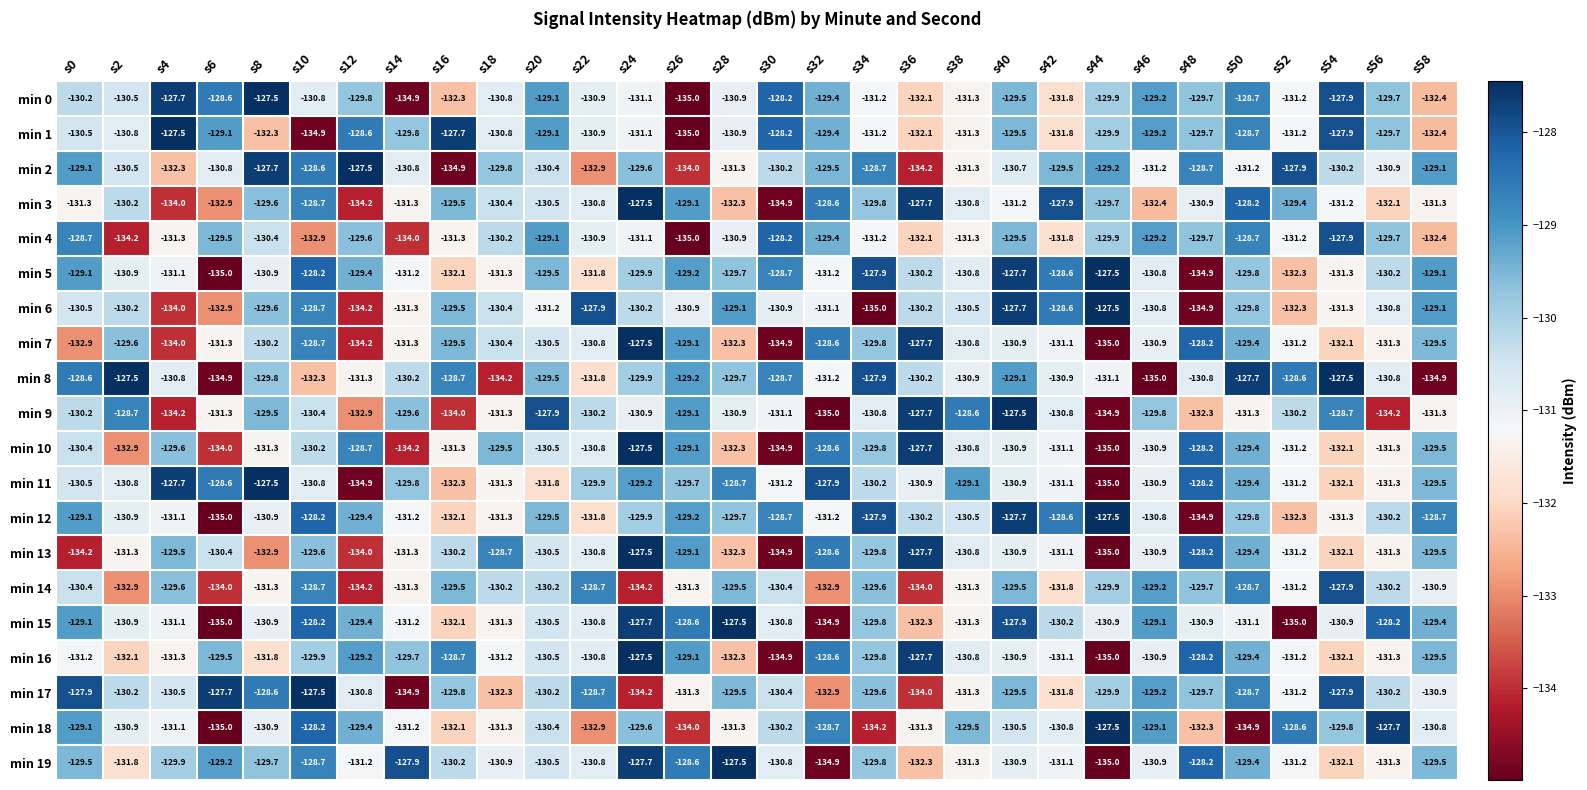

The min 13 series shows -68.7 at s20. True or false?

False